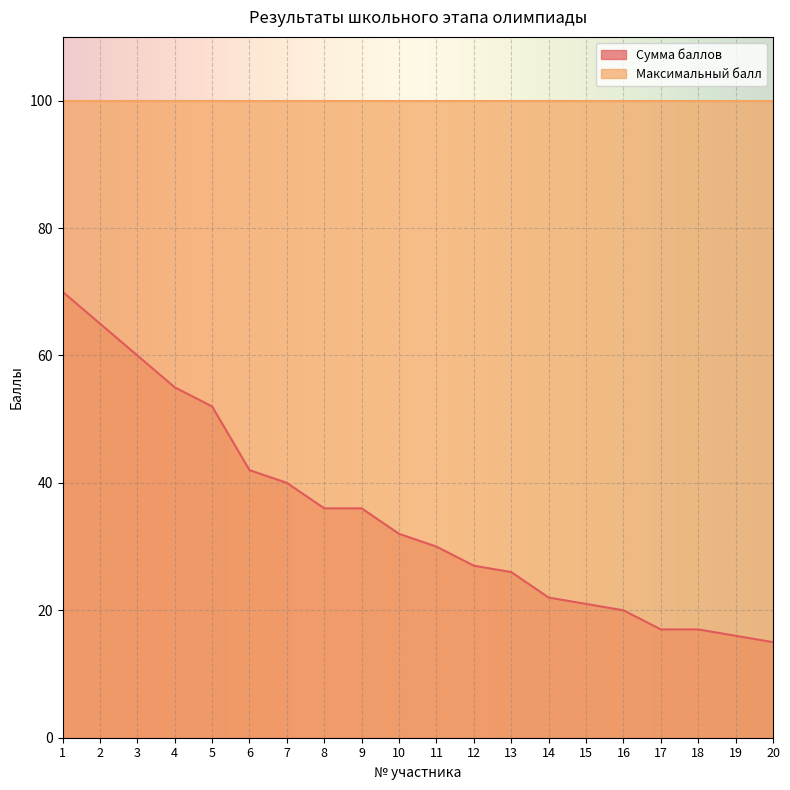

What is the difference between the second highest and minimum values?

50